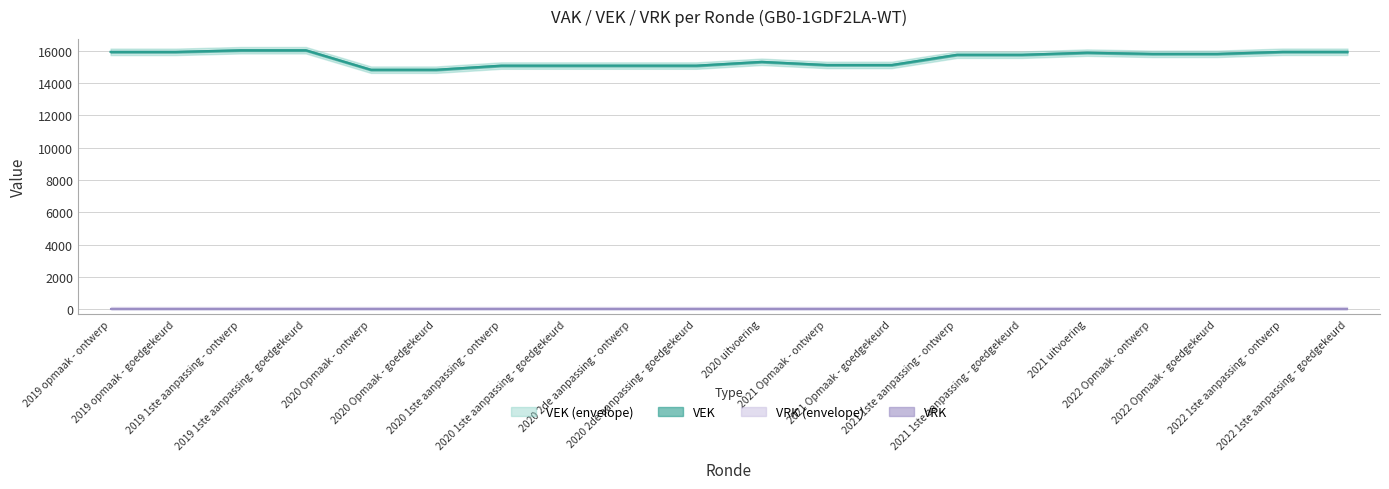

What is the difference between the maximum and minimum values?

1205